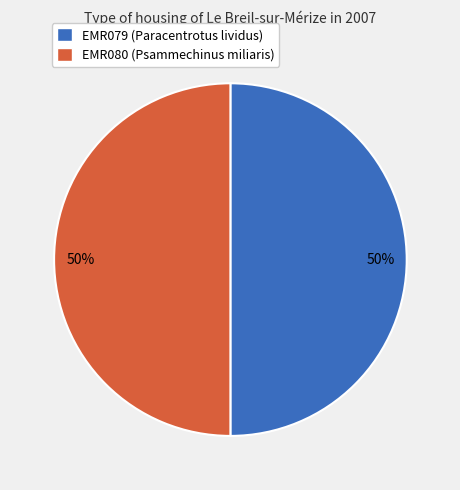

To the nearest percent, what portion does EMR080 (Psammechinus miliaris) represent?

50%